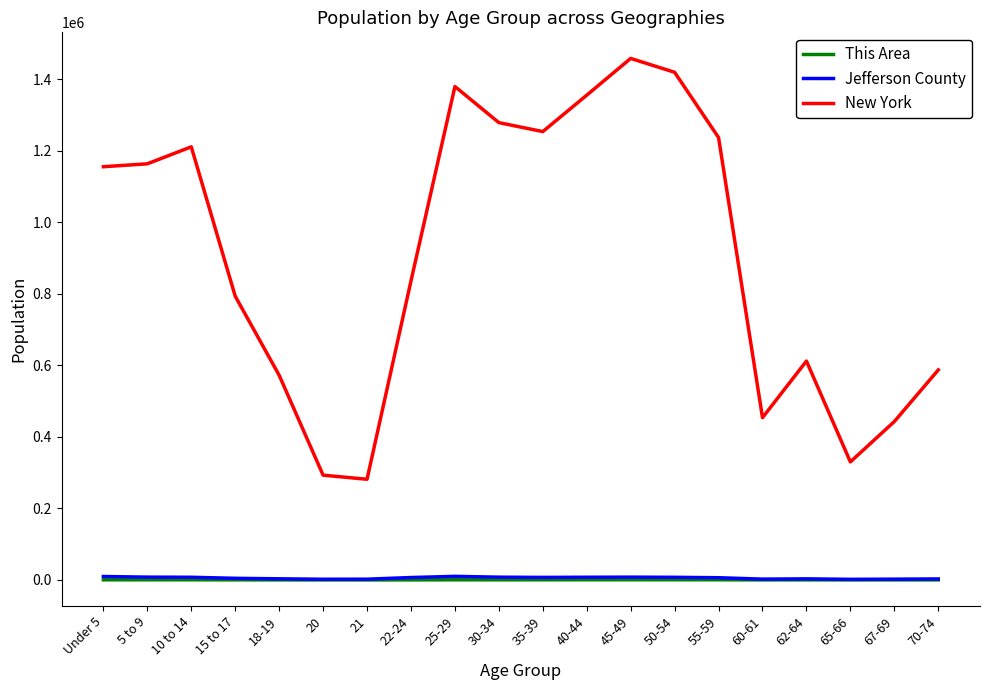

Which series changed the most between 10 to 14 and 15 to 17?

New York